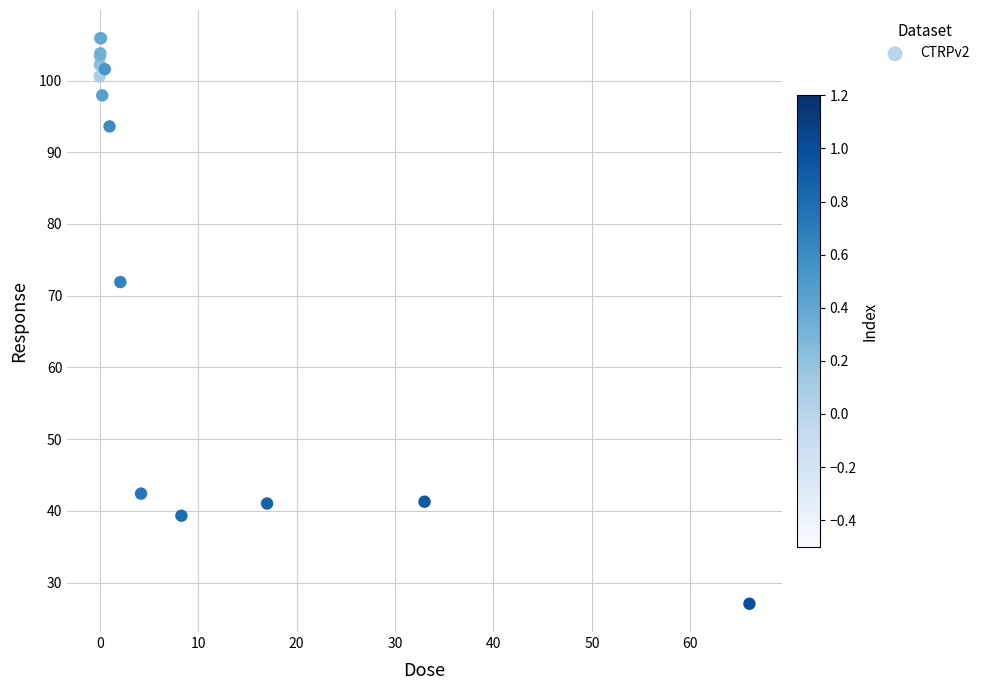

What Y value in the scatter plot is closest to 66?

71.9